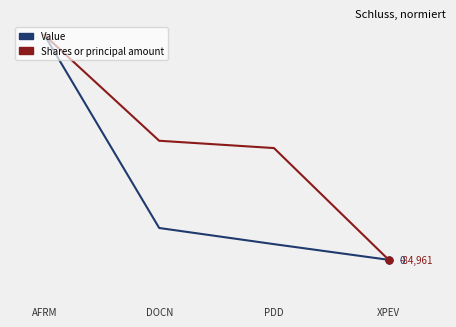

At how many categories does at least one series exceed 55?

3